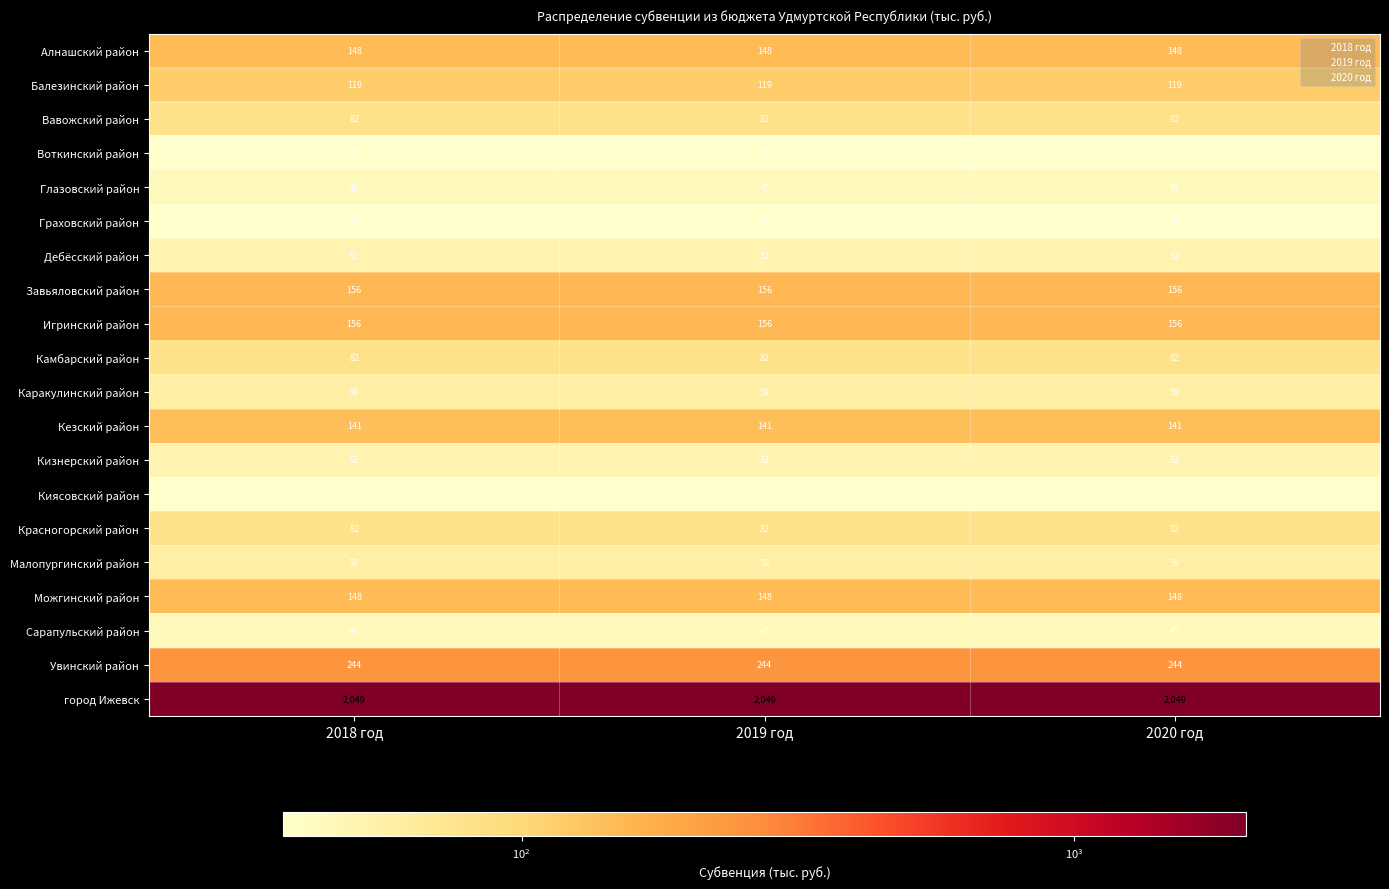

At how many categories does at least one series exceed 908?

3